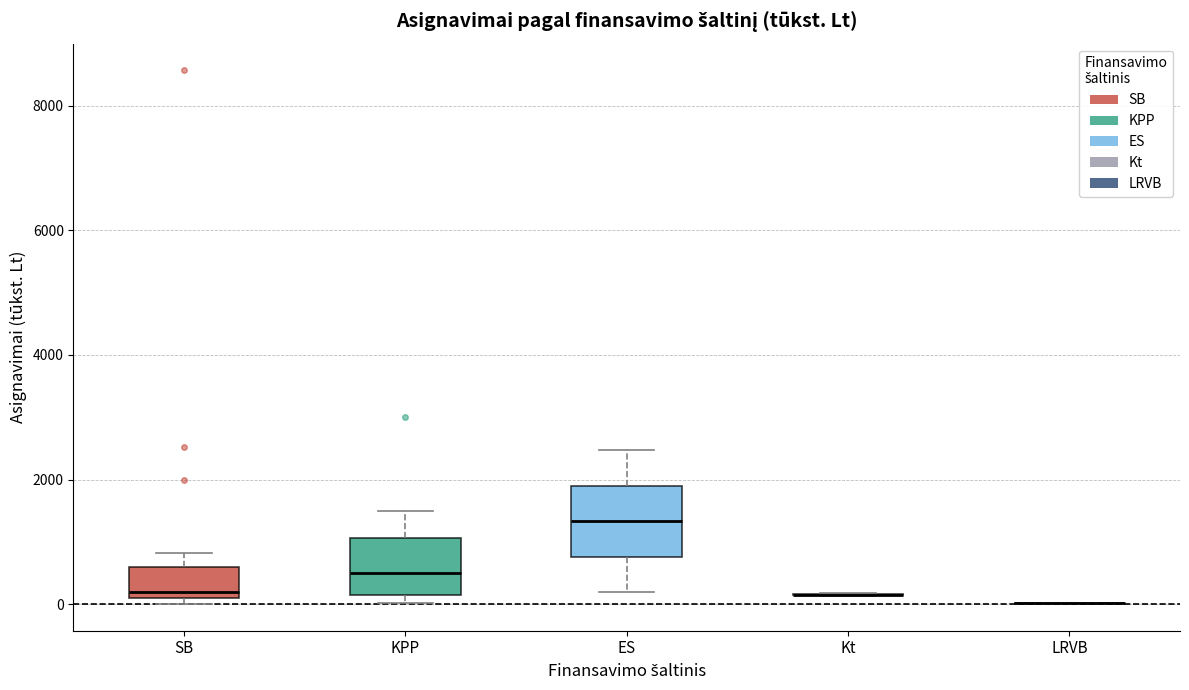

Which box is the tallest, from its lower edge to its upper edge?

ES